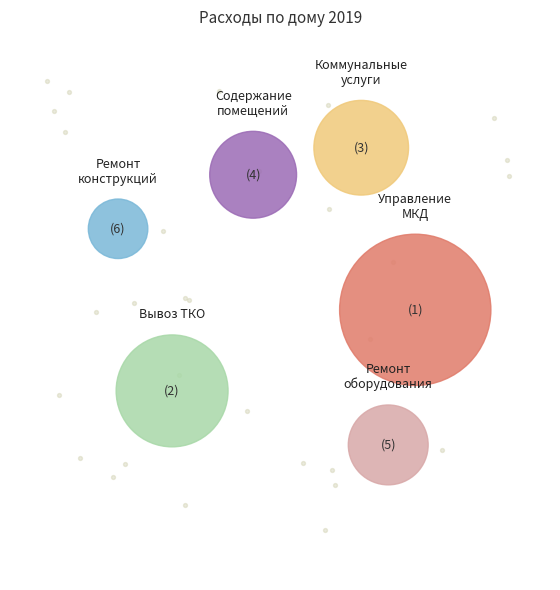

Does Вывоз ТКО represent more than half of the total?

No